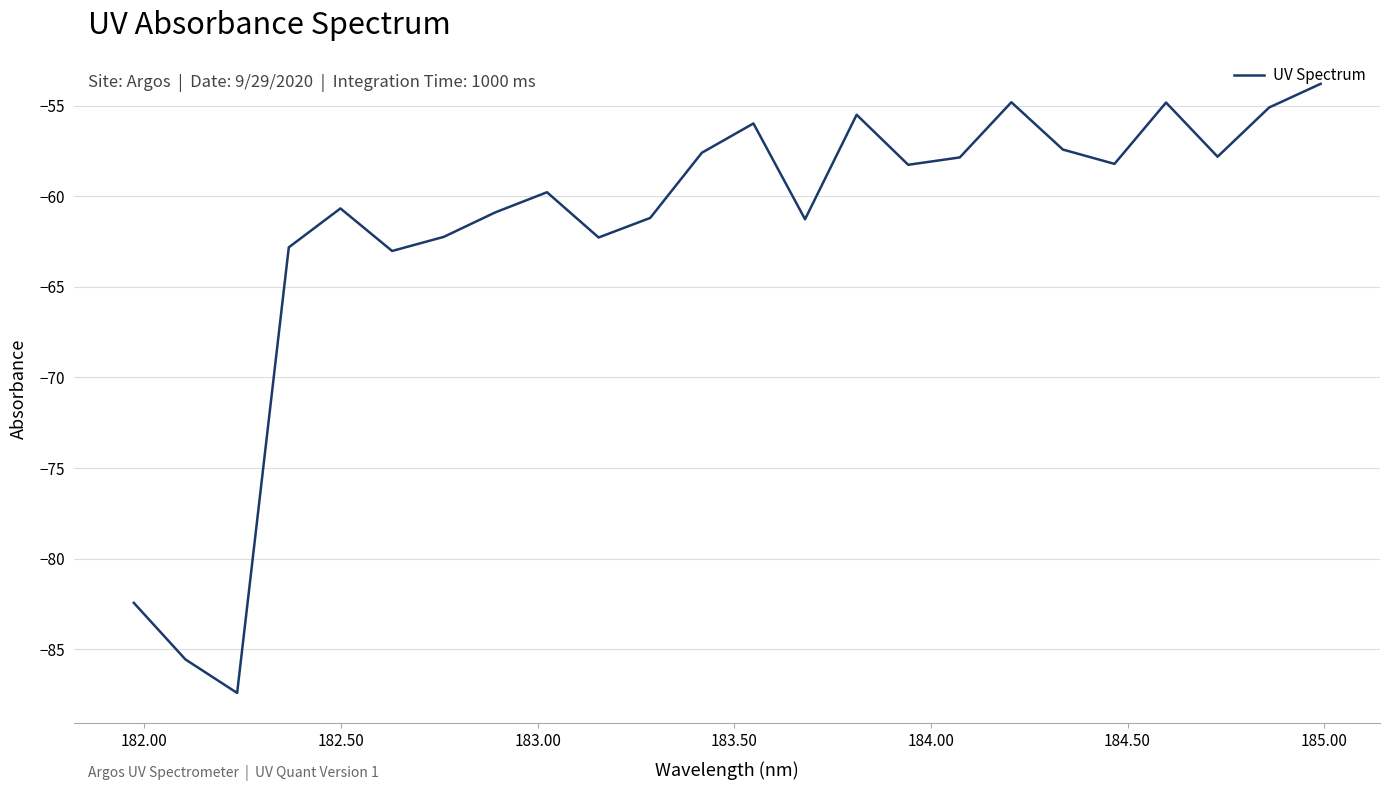

What is the difference between the maximum and minimum values?

33.6